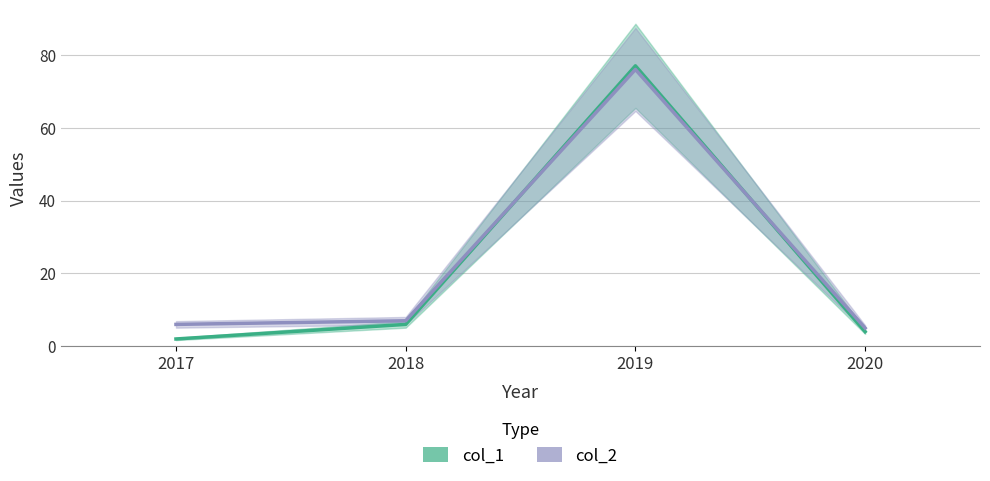

At which label is col_1 closest to 39?

2018